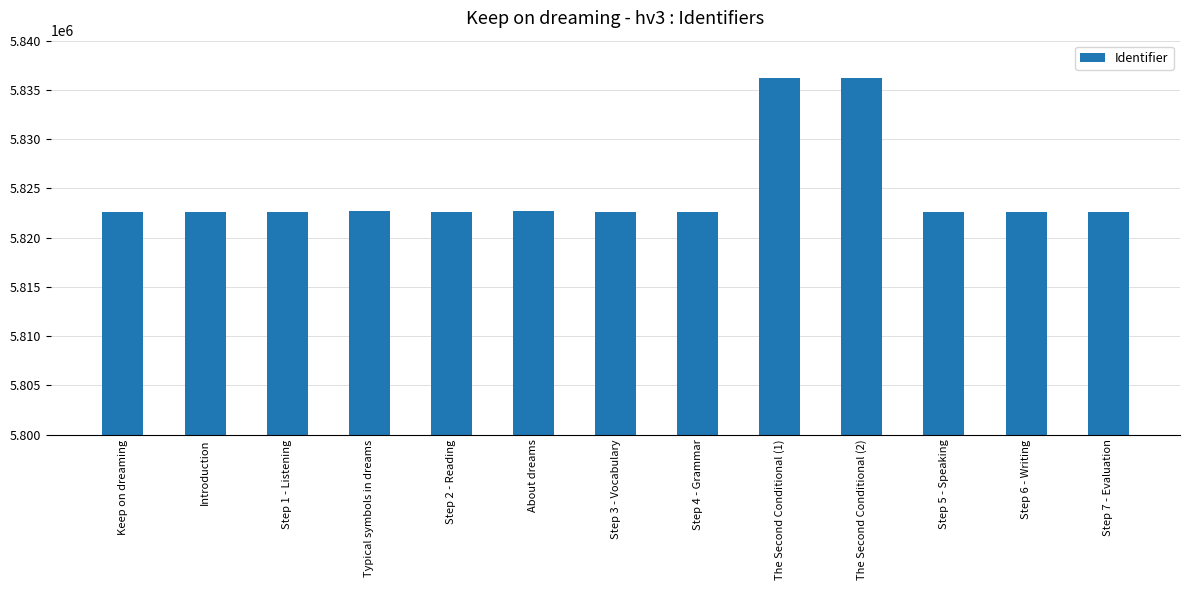

What is the greatest value displayed?

5836175